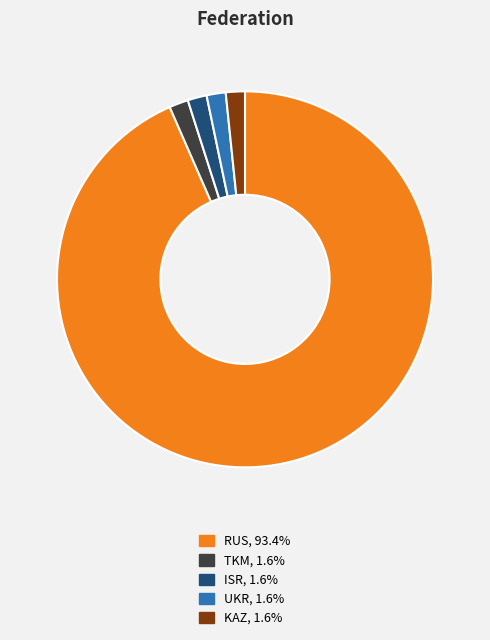

What is the majority slice?

RUS